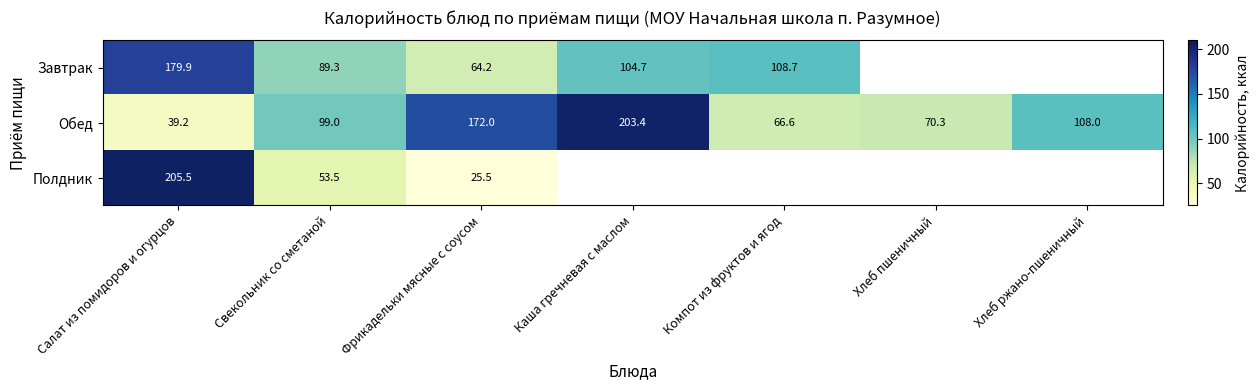

Rank the categories by Обед value from highest to lowest.

Каша гречневая с маслом, Фрикадельки мясные с соусом, Хлеб ржано-пшеничный, Свекольник со сметаной, Хлеб пшеничный, Компот из фруктов и ягод, Салат из помидоров и огурцов